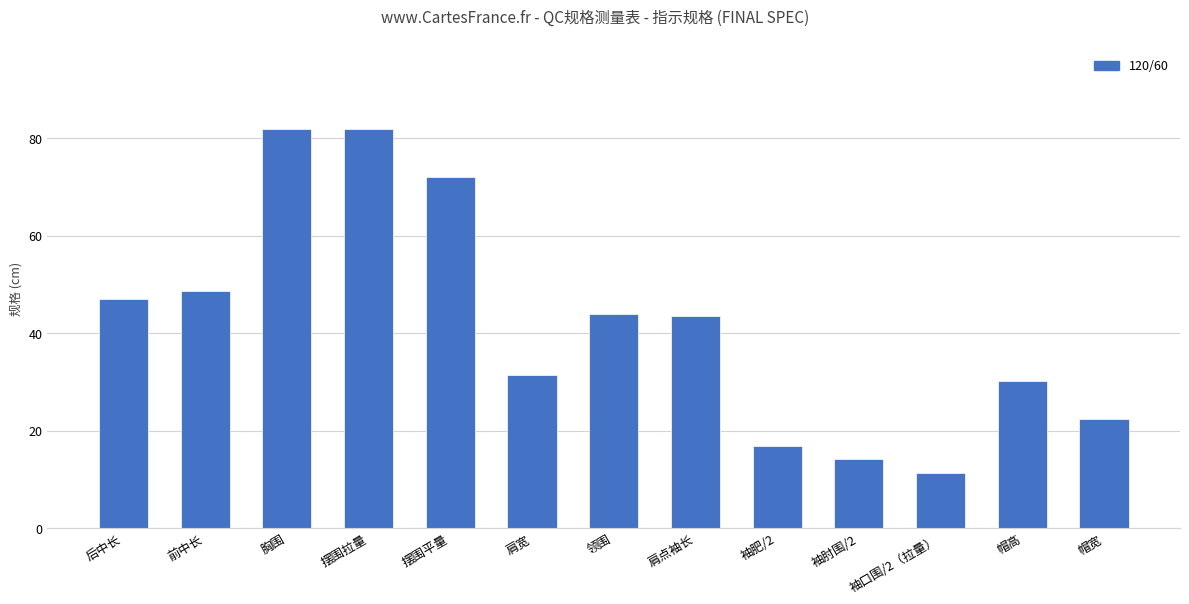

True or false: the data shows 15.3 at 袖口围/2（拉量）.

False